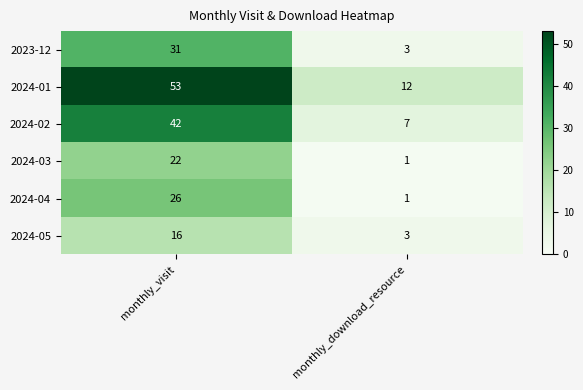

Rank the series by their maximum value, from highest to lowest.

2024-01, 2024-02, 2023-12, 2024-04, 2024-03, 2024-05